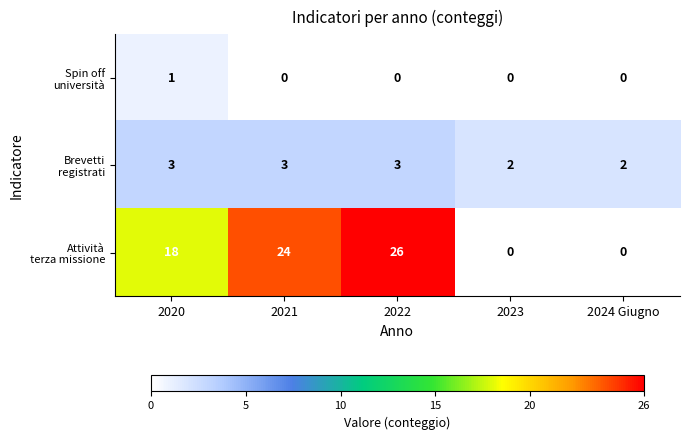

Which category has the highest value across all series?

2022